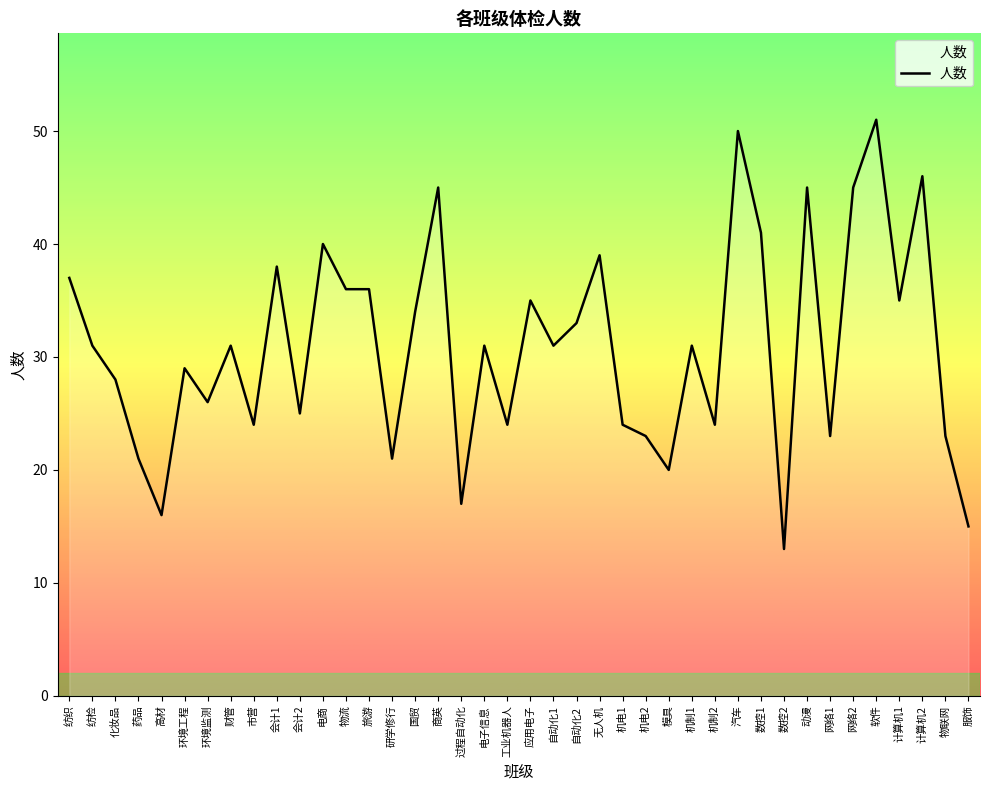

What position from the right is 过程自动化?

23